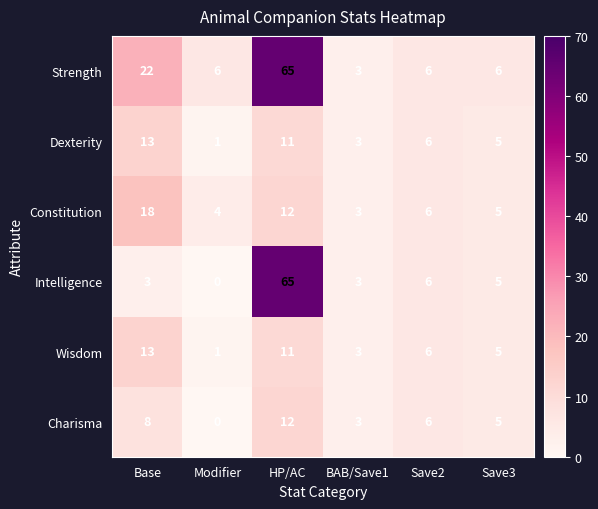

Which category has the highest value in the Wisdom series?

Base